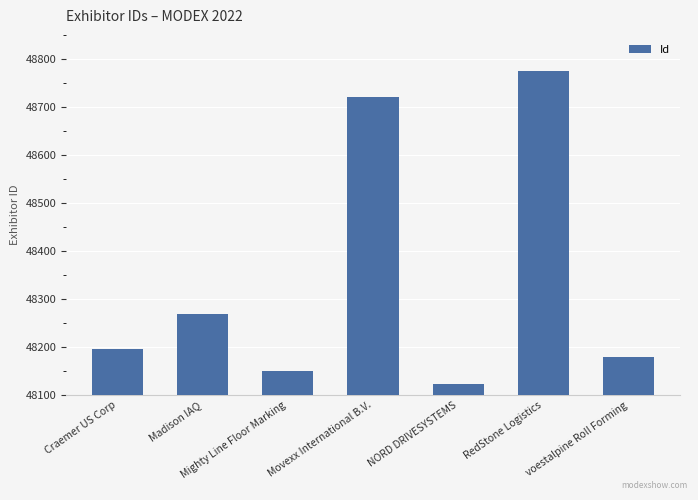

How many data points are less than 48197?

3